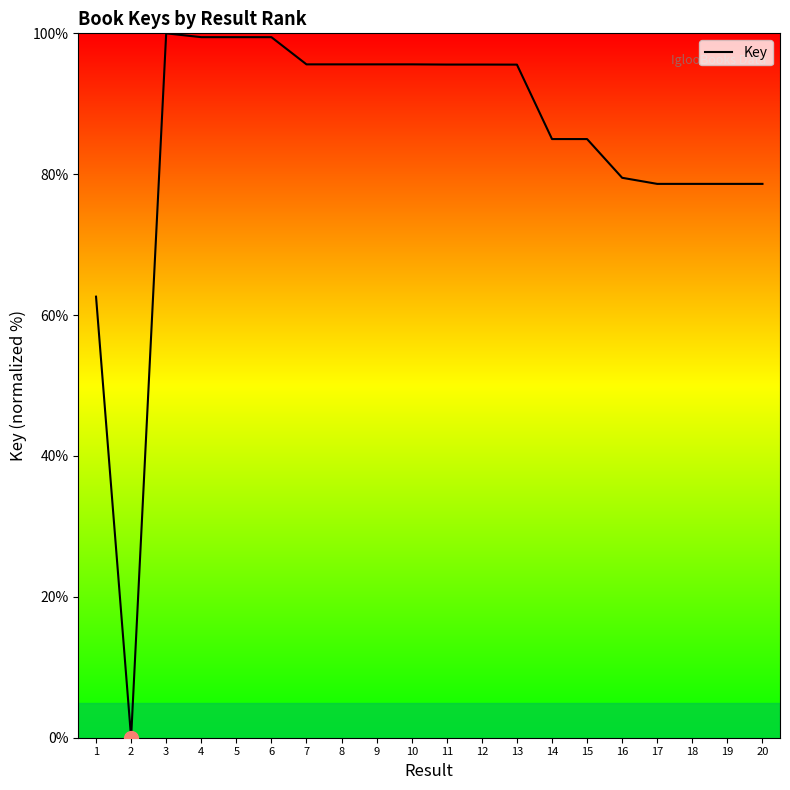

How many positive values are there?

19